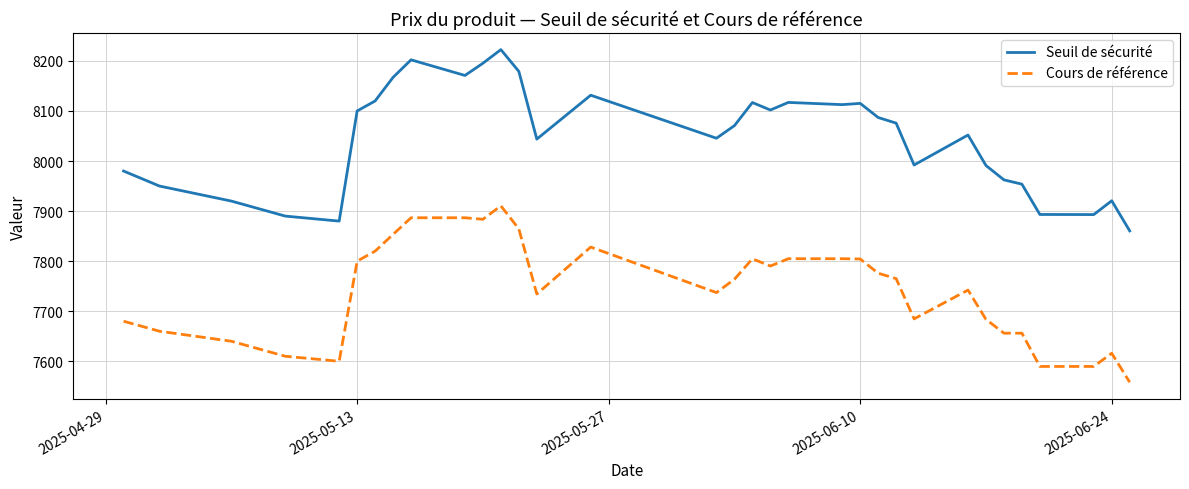

At how many categories does at least one series exceed 7743?

36